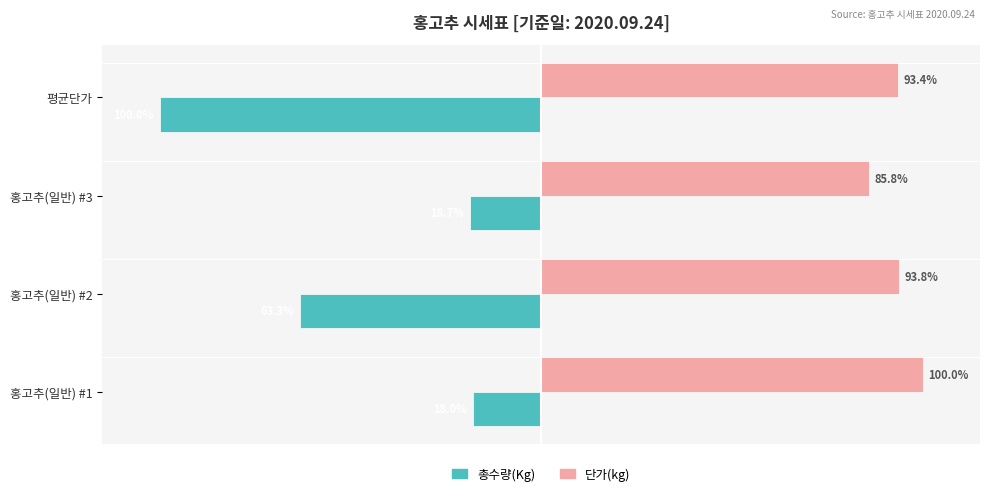

At which label is 단가(kg) closest to 92?

평균단가